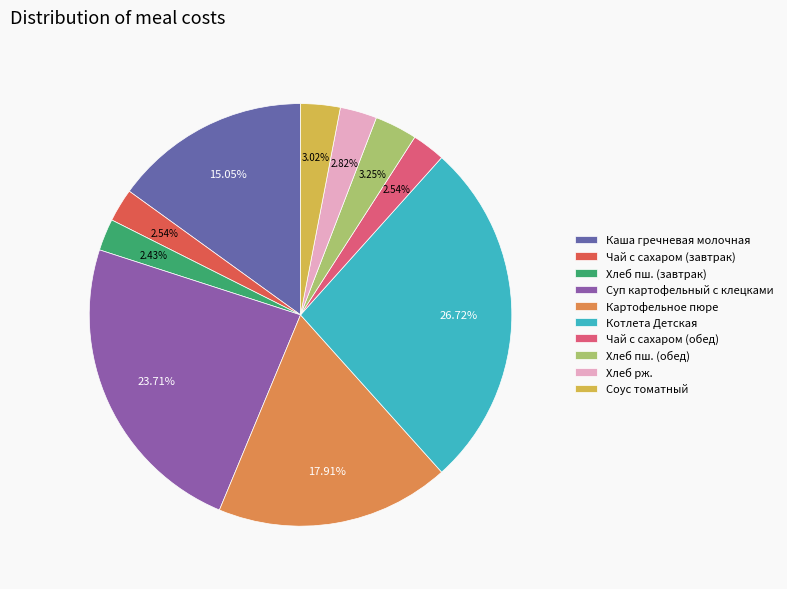

Is it true that Соус томатный is 3% of the pie?

True